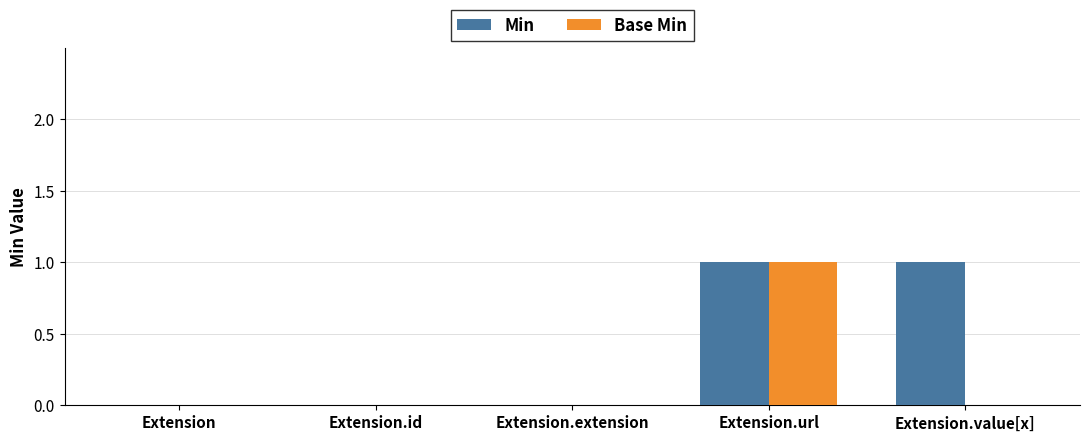

Which series changed the most between Extension and Extension.value[x]?

Min